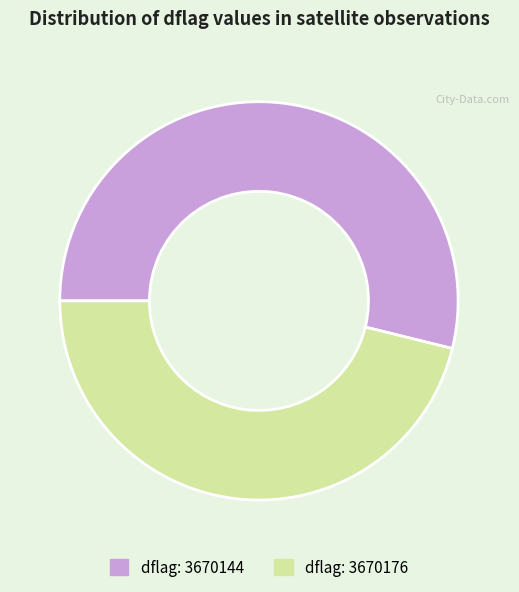

True or false: dflag: 3670144 accounts for 54% of the total.

True